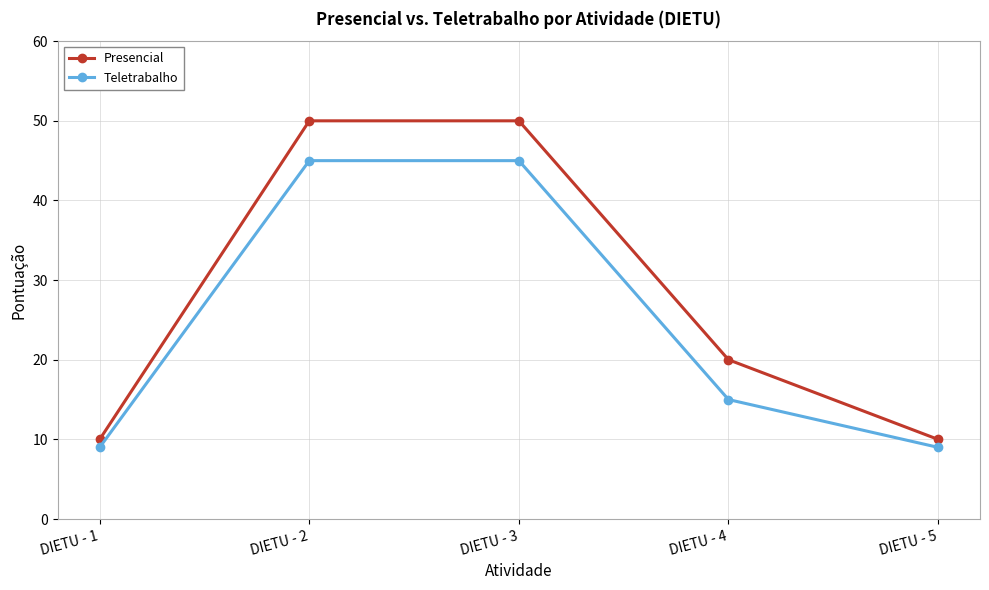

What is the spread (max minus min) of values at DIETU - 2?

5